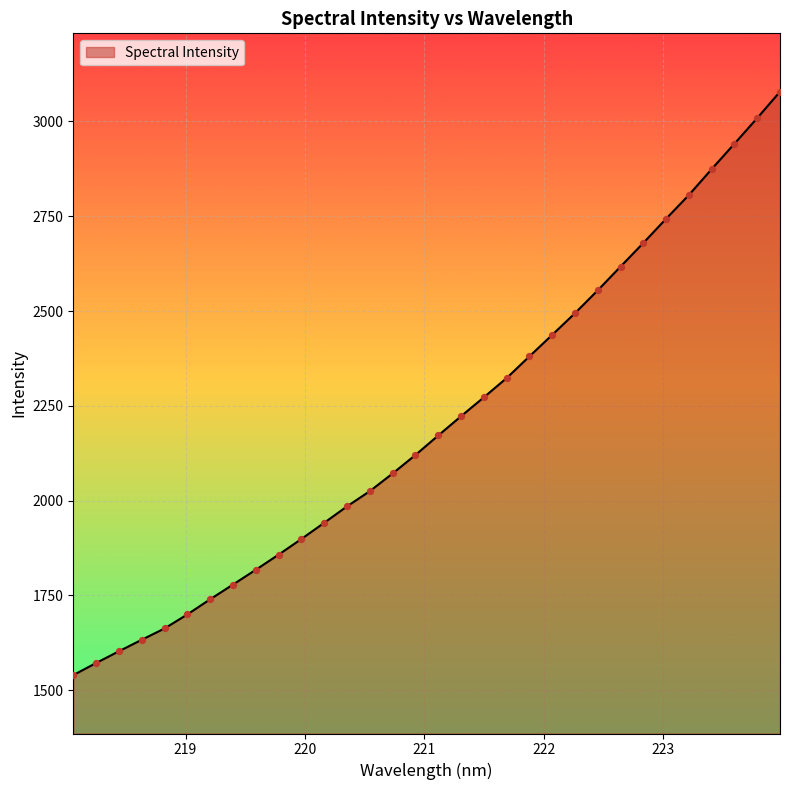

What is the difference between the maximum and minimum values?

1538.7